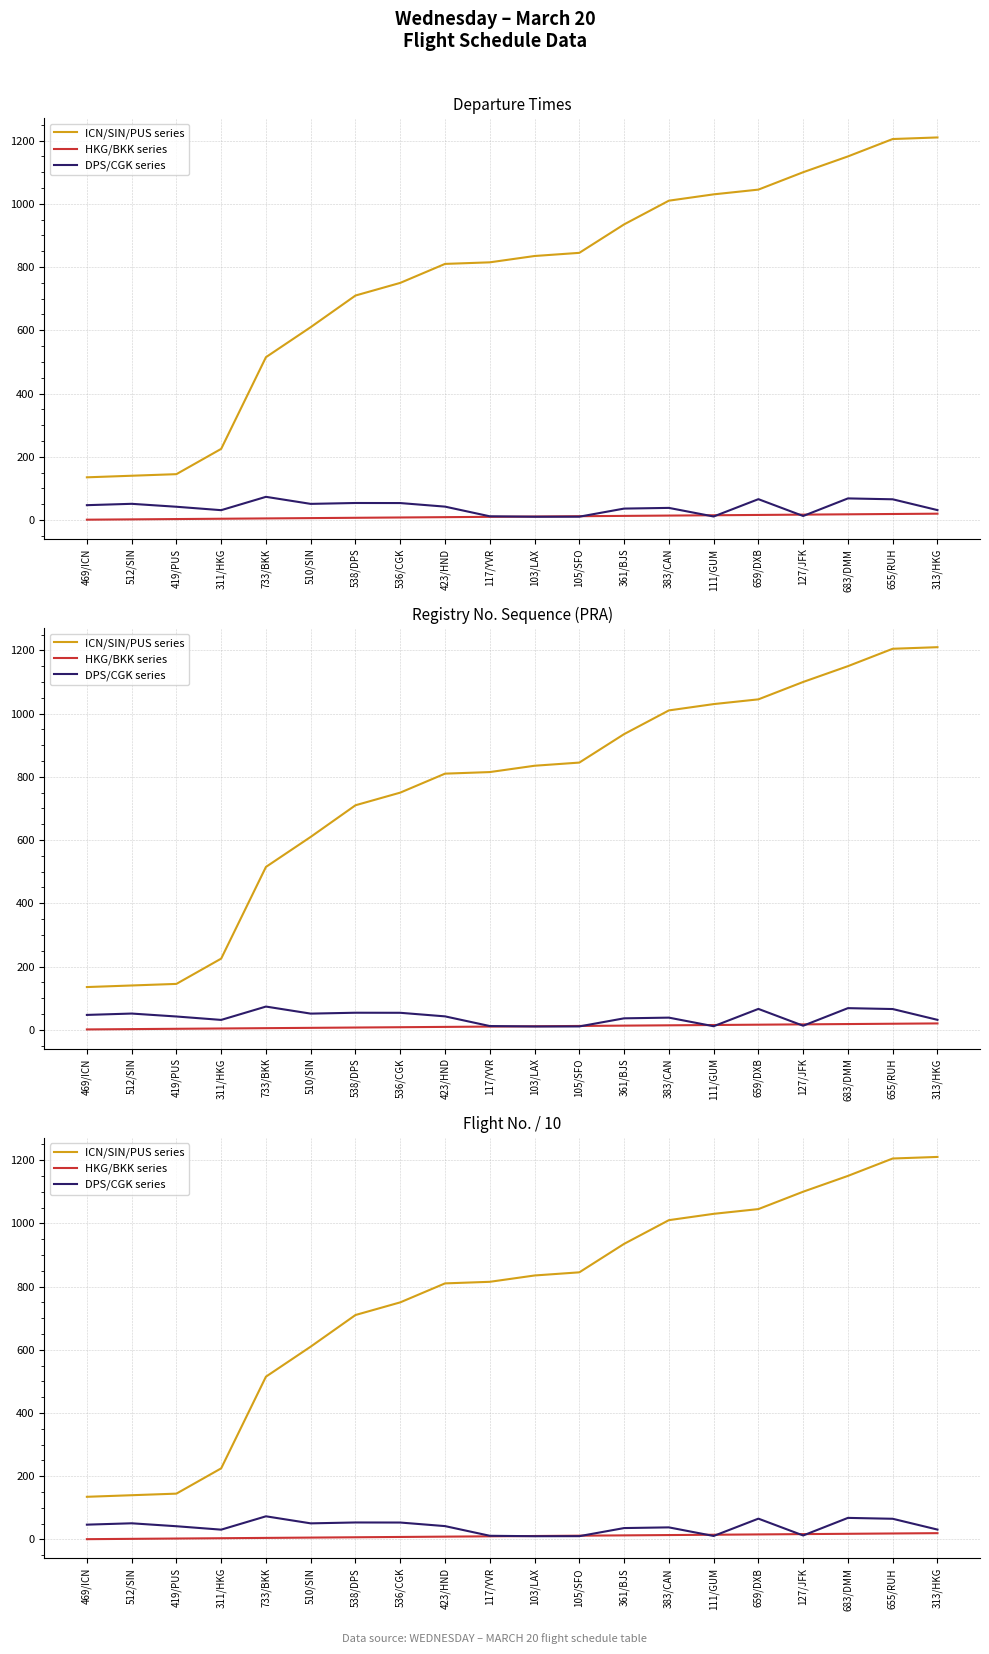

What are all the series names shown in the legend?

ICN/SIN/PUS series, HKG/BKK series, DPS/CGK series